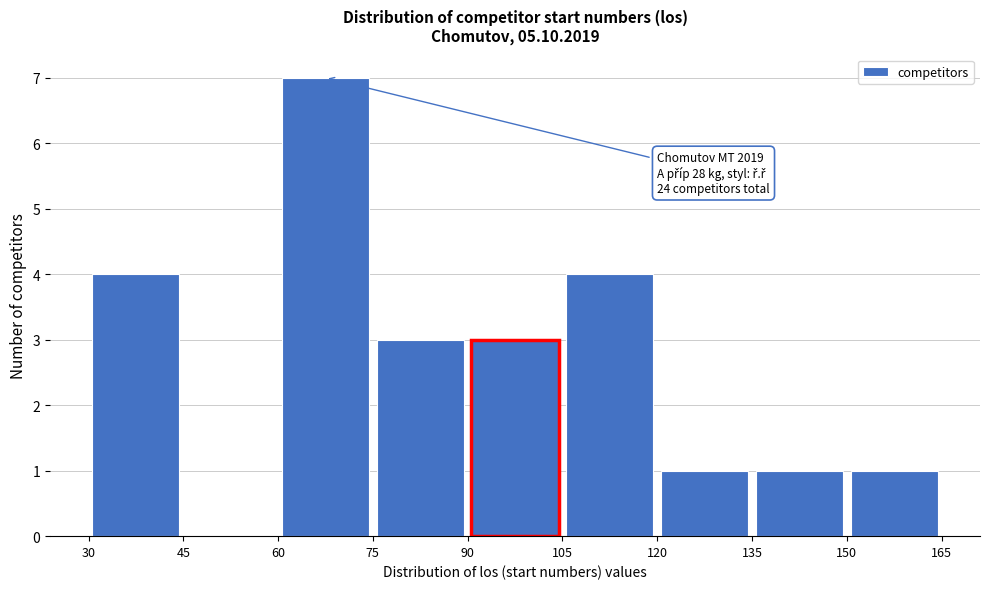

Which range on the x-axis has the tallest bar?

60 to 75